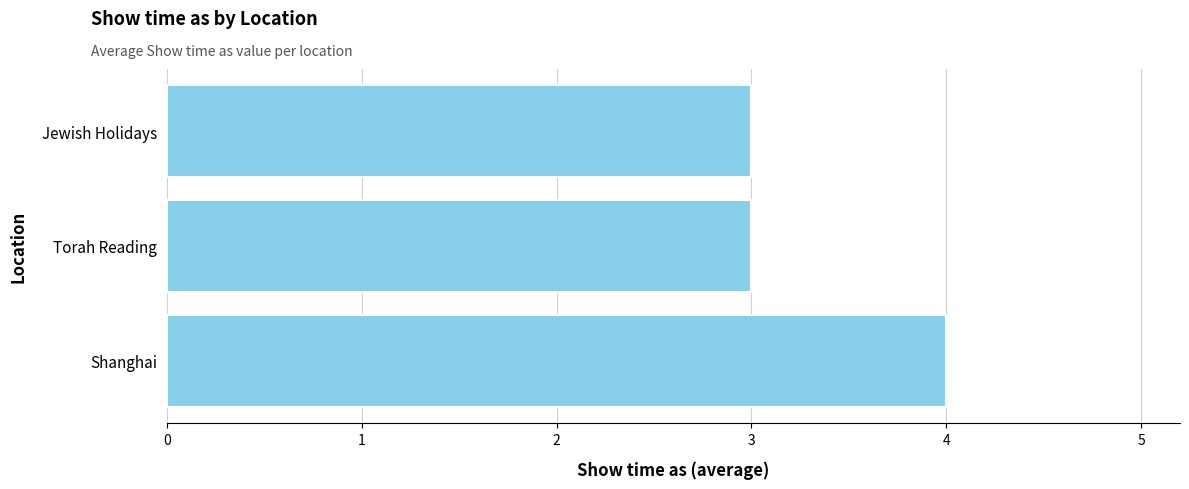

How many data points does each series have?

3